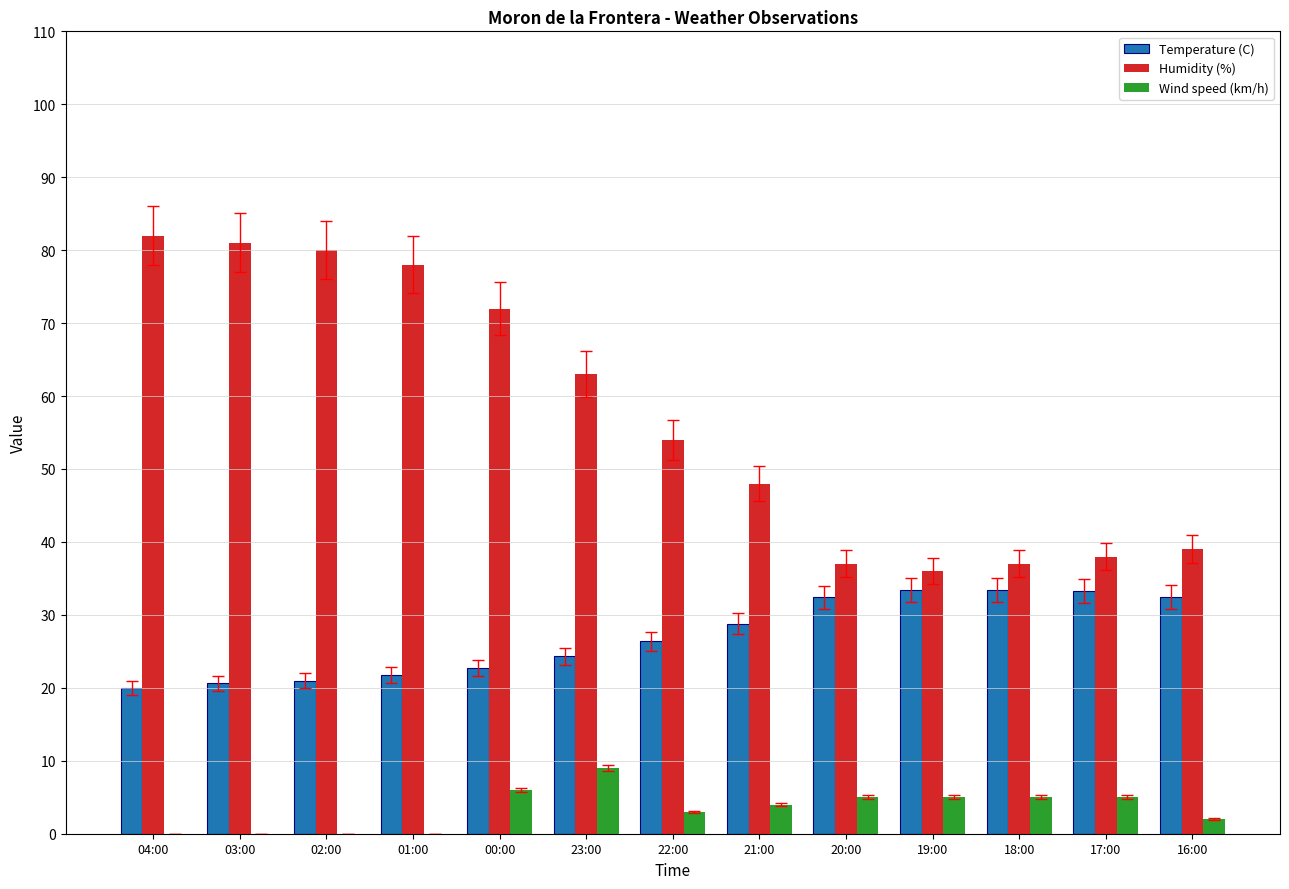

At which label does Humidity (%) first exceed 54?

04:00